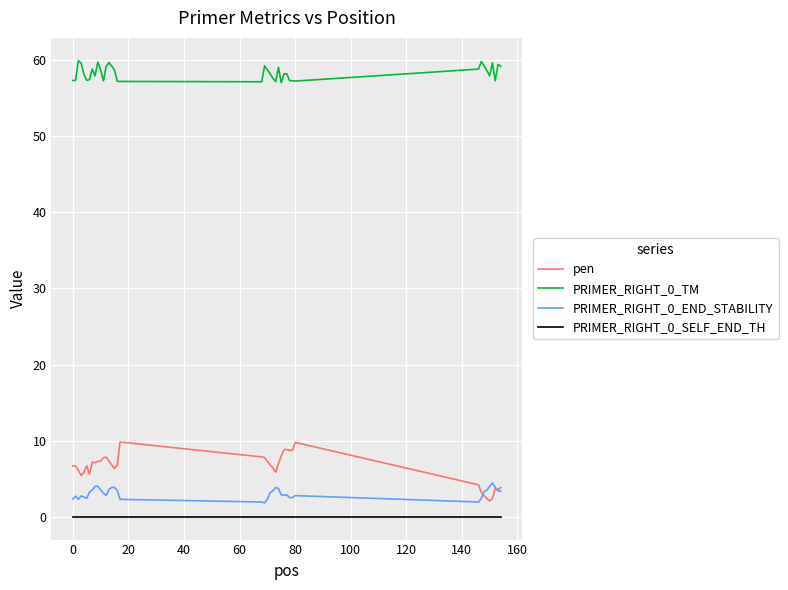

List the series in order of their peak value, highest first.

PRIMER_RIGHT_0_TM, pen, PRIMER_RIGHT_0_END_STABILITY, PRIMER_RIGHT_0_SELF_END_TH